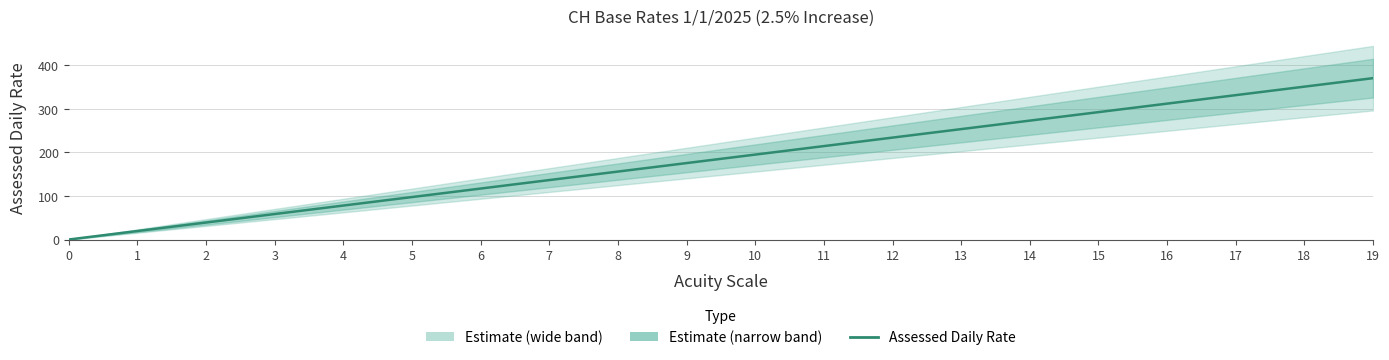

True or false: there are more than 0 points higher than both neighbors.

False